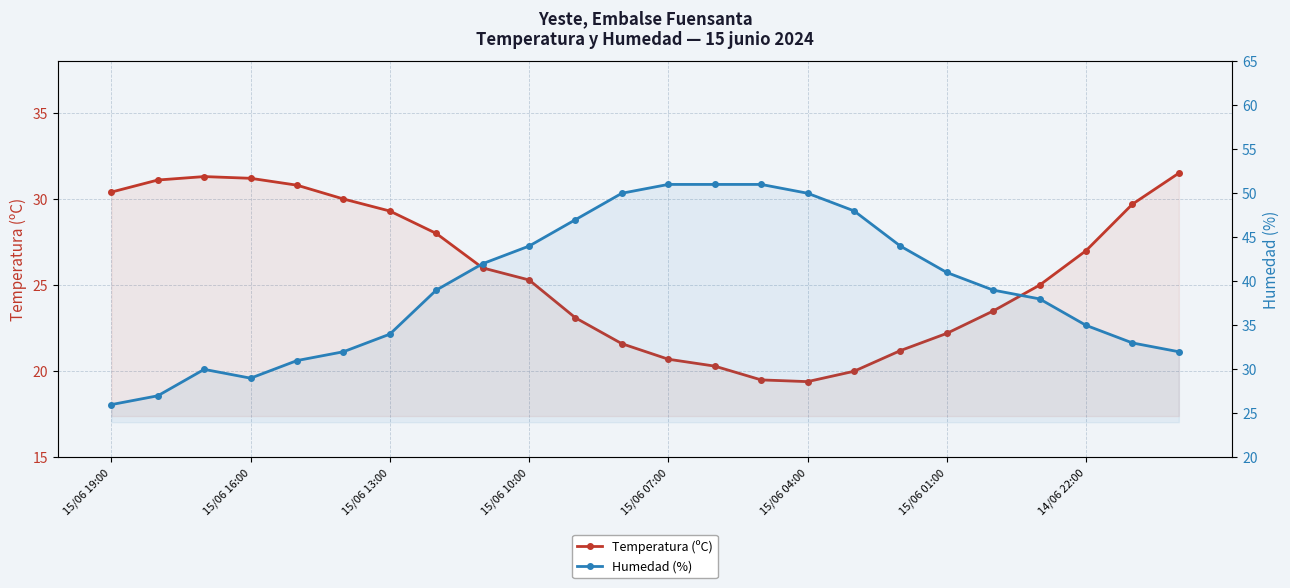

Where does the Humedad (%) series first go above 39?

8